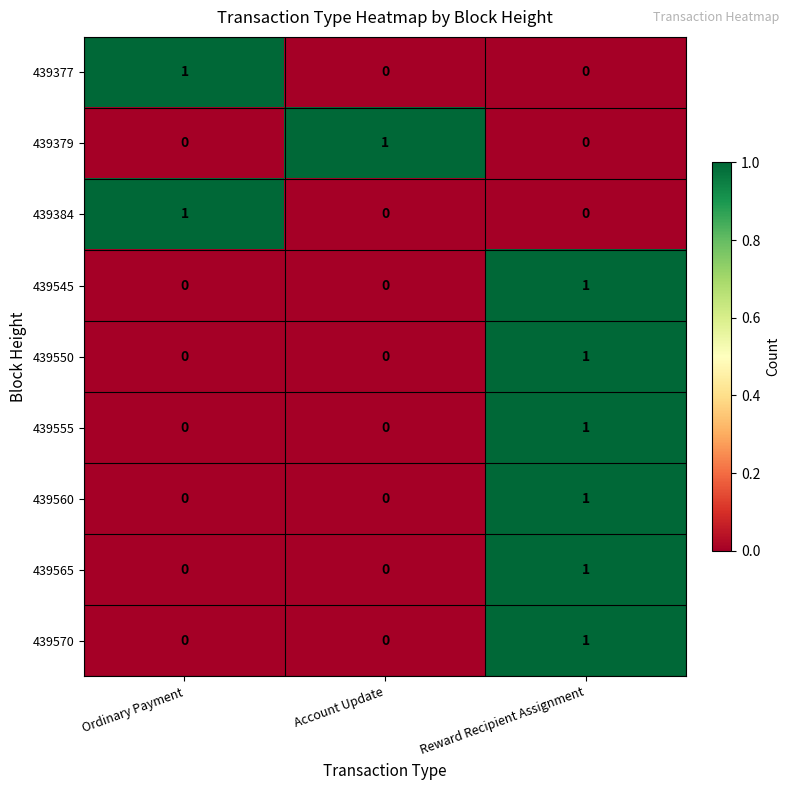

Is it true that 439545 equals 0 at Reward Recipient Assignment?

False